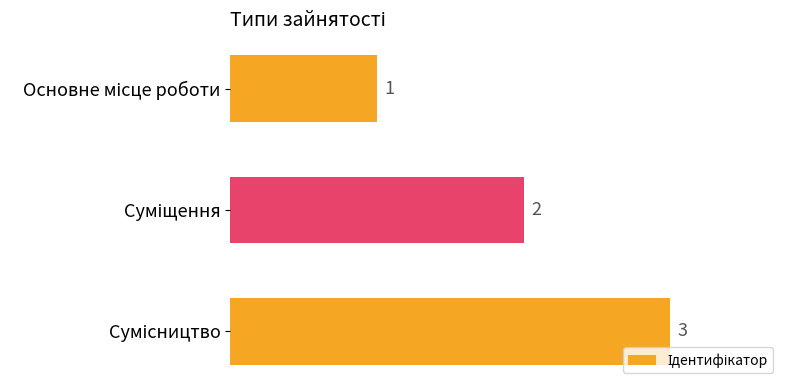

What is the sum of all values?

6